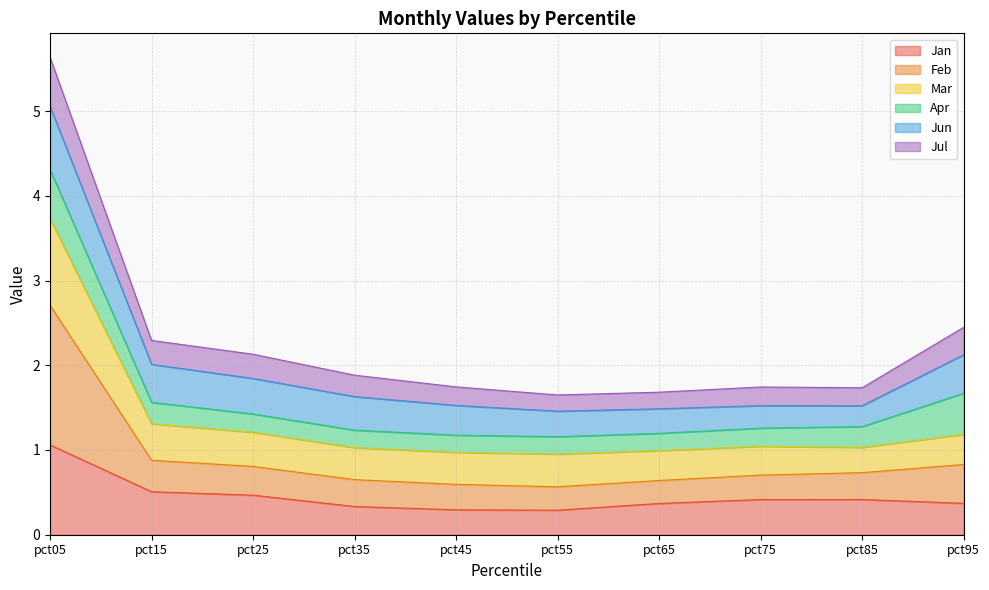

Is it true that Feb equals 2.9 at pct95?

False